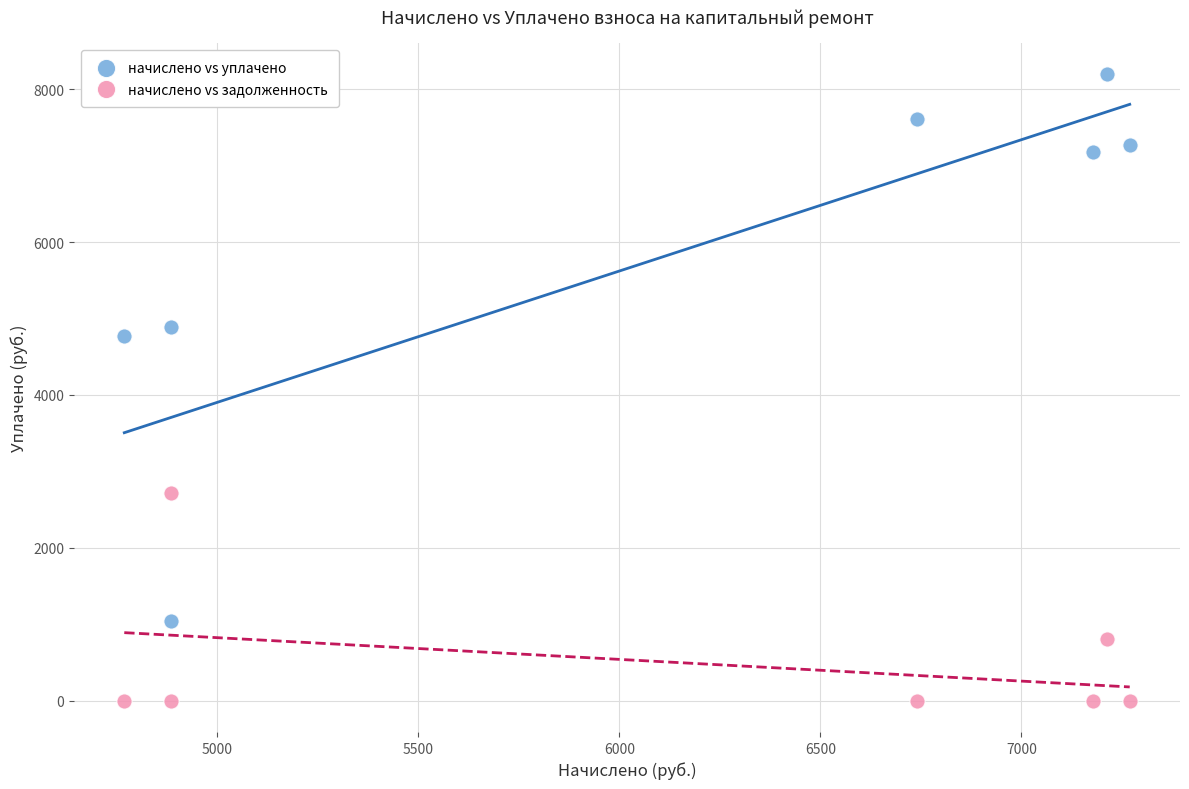

Which series contains the lowest Y value?

начислено vs задолженность